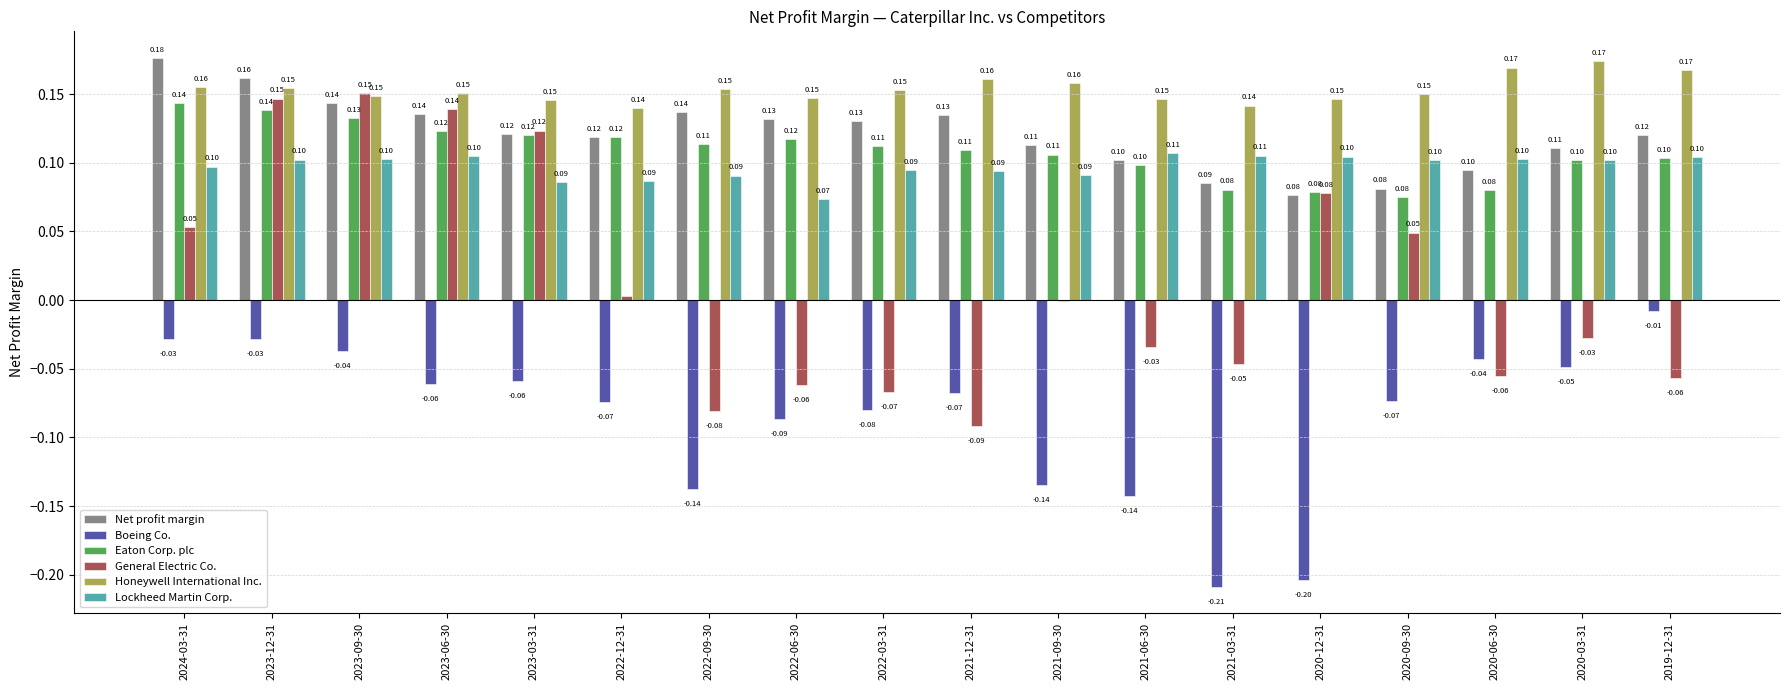

Which series changed the most between 2024-03-31 and 2021-03-31?

Boeing Co.